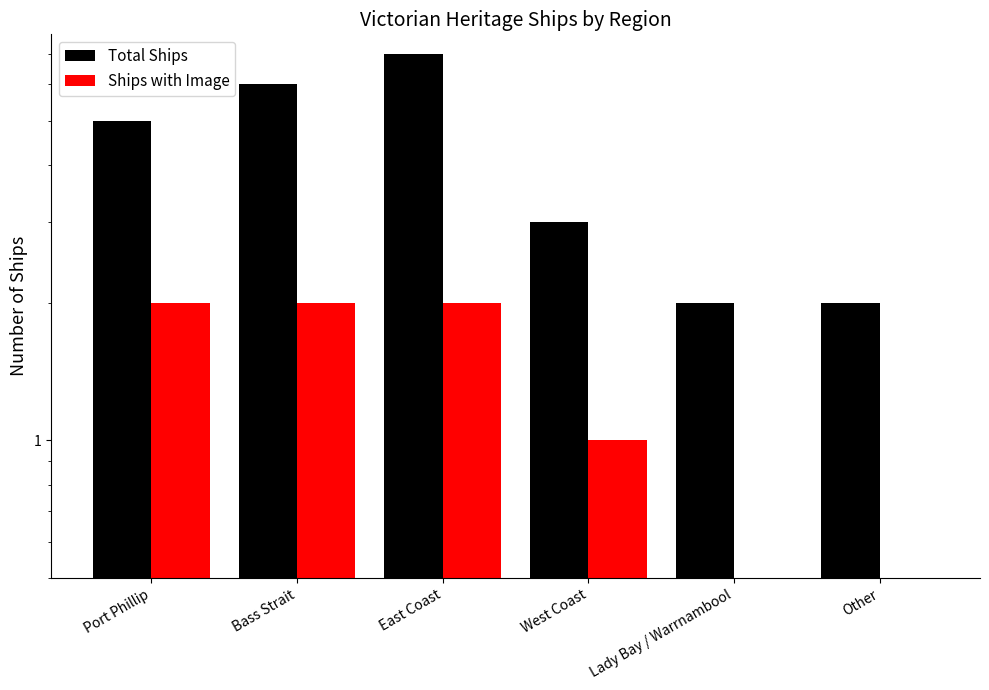

Reading right to left, extract all data points from this chart.

Total Ships: Other=2	Lady Bay / Warrnambool=2	West Coast=3	East Coast=7	Bass Strait=6	Port Phillip=5
Ships with Image: Other=0	Lady Bay / Warrnambool=0	West Coast=1	East Coast=2	Bass Strait=2	Port Phillip=2